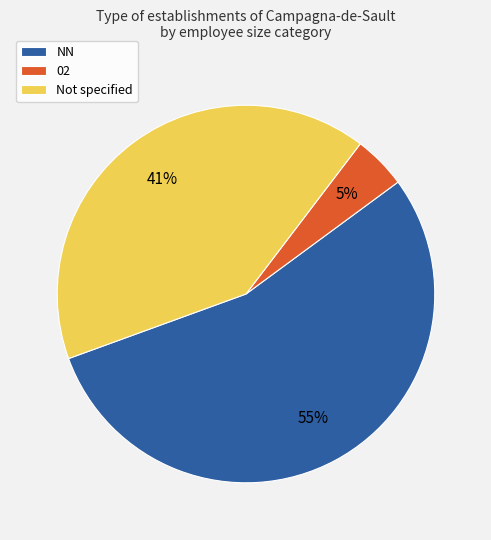

To the nearest percent, what is the difference between the NN and 02 slice percentages?

50%